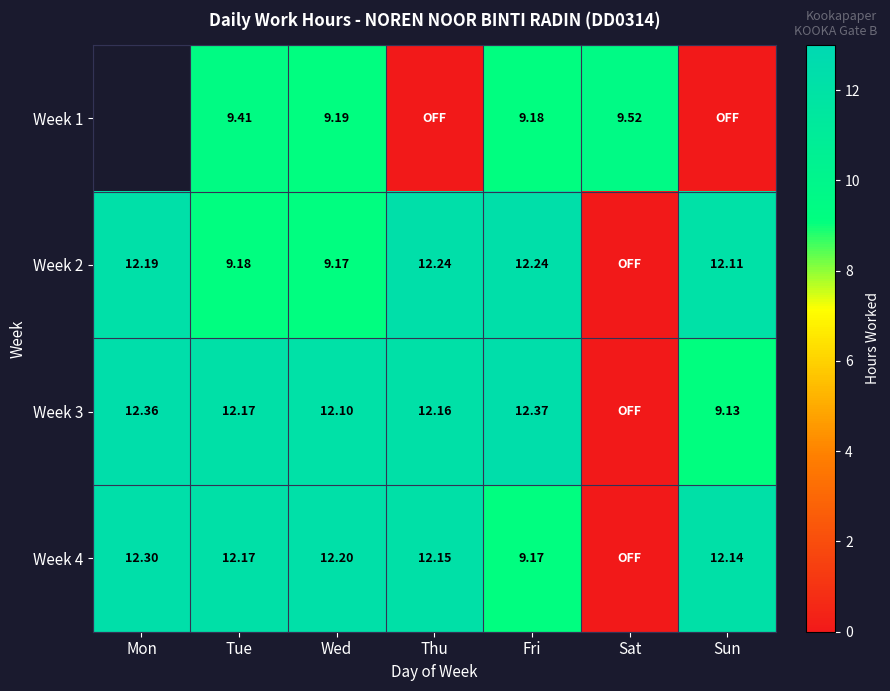

Rank the series at Sun from lowest to highest value.

Week 1, Week 3, Week 2, Week 4